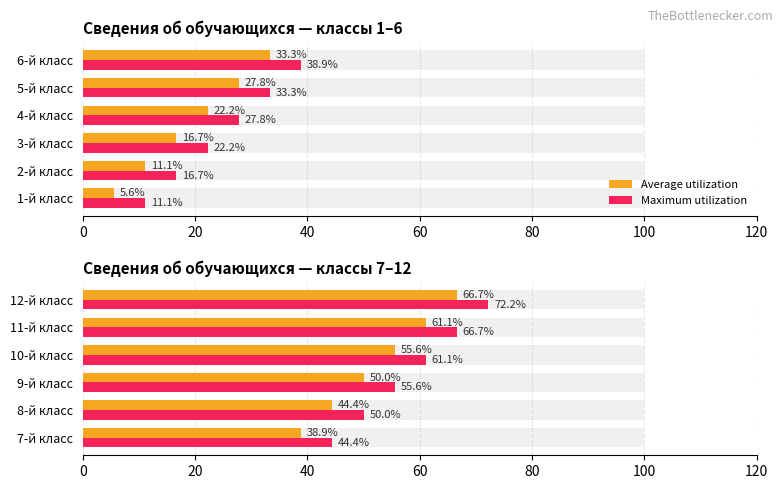

Is it true that Average utilization equals 20.6 at 20?

False